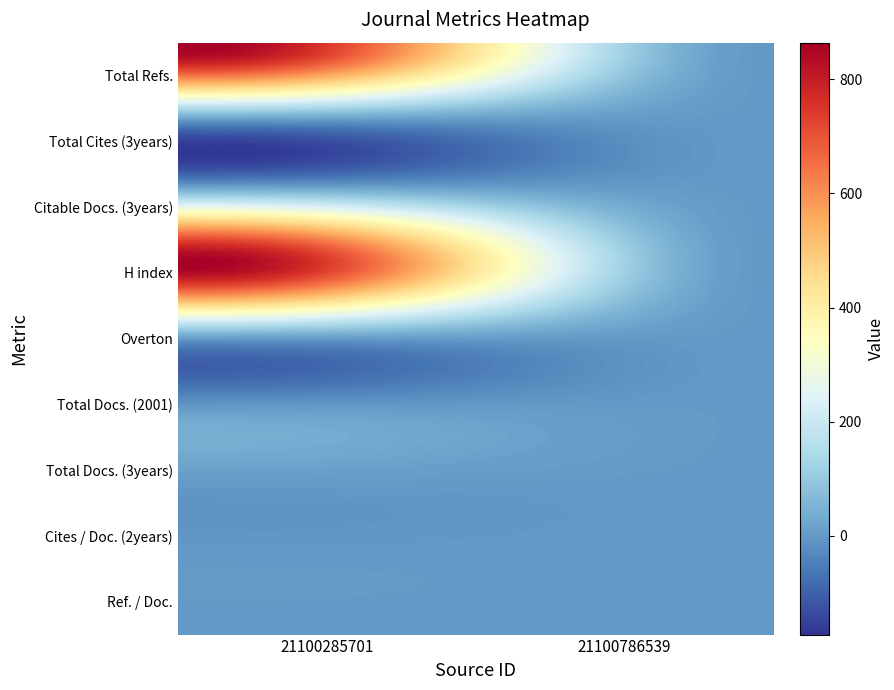

Reading left to right, extract all data points from this chart.

21100285701: 864	0	81	863	0	15	0	0	0
21100786539: 1	0	0	1	0	1	0	0	0